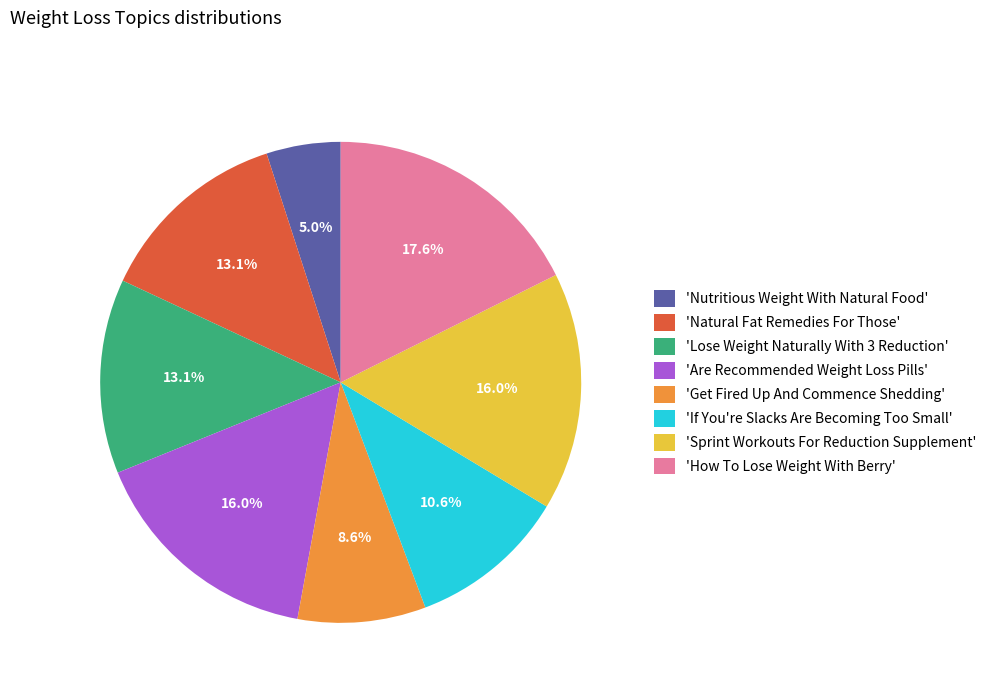

How many slices are in this pie chart?

8